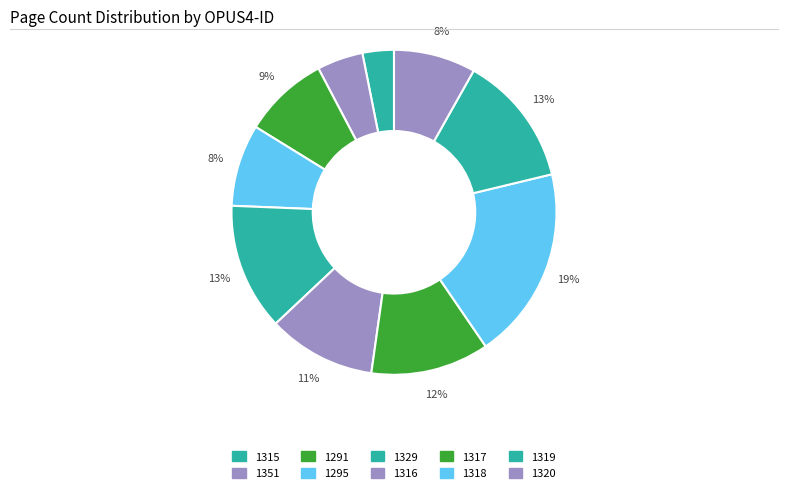

To the nearest percent, what percentage of the pie is 1316?

11%